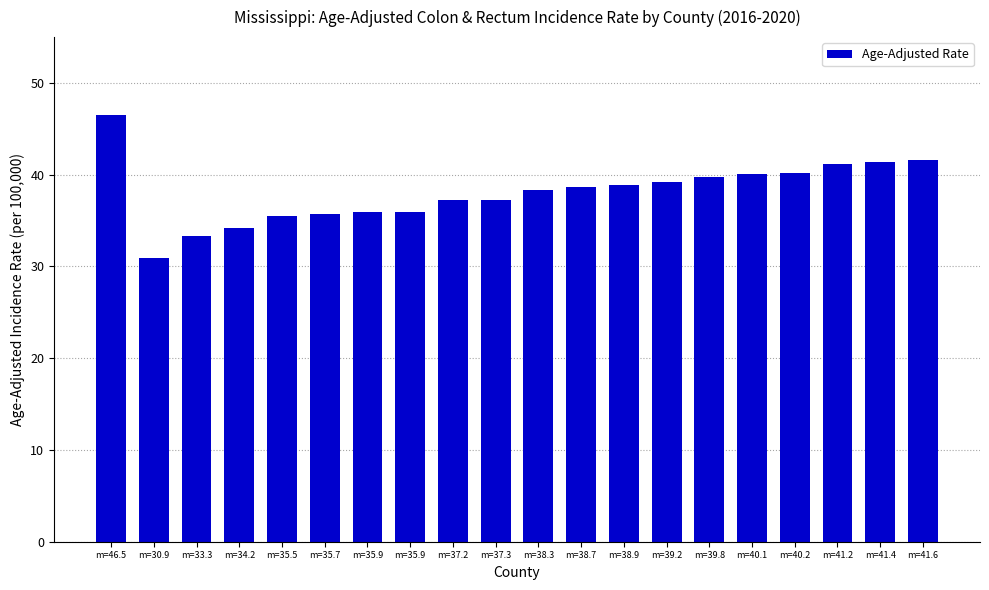

List the labels in order of value, smallest first.

m=30.9, m=33.3, m=34.2, m=35.5, m=35.7, m=35.9, m=35.9, m=37.2, m=37.3, m=38.3, m=38.7, m=38.9, m=39.2, m=39.8, m=40.1, m=40.2, m=41.2, m=41.4, m=41.6, m=46.5